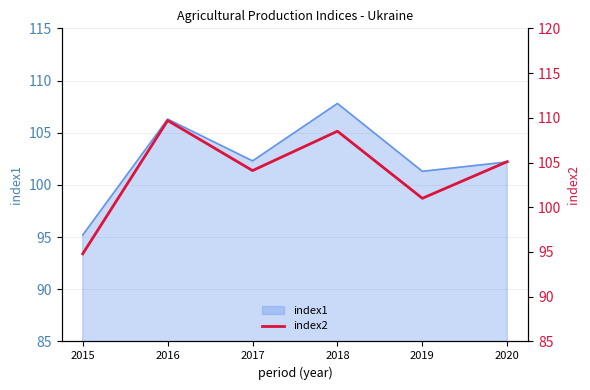

What is the minimum value for index1?

95.2